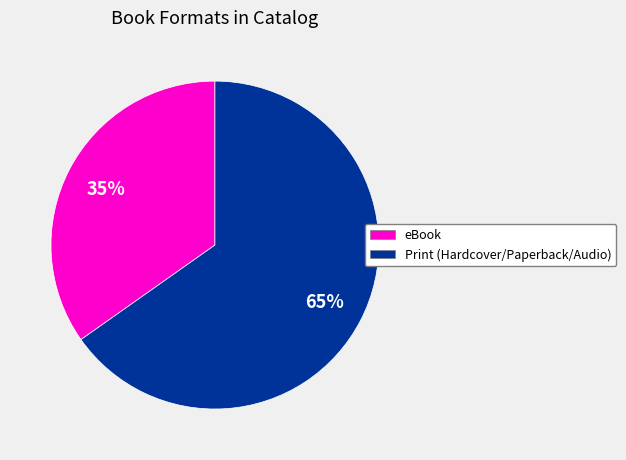

Does any single category account for the majority?

Yes